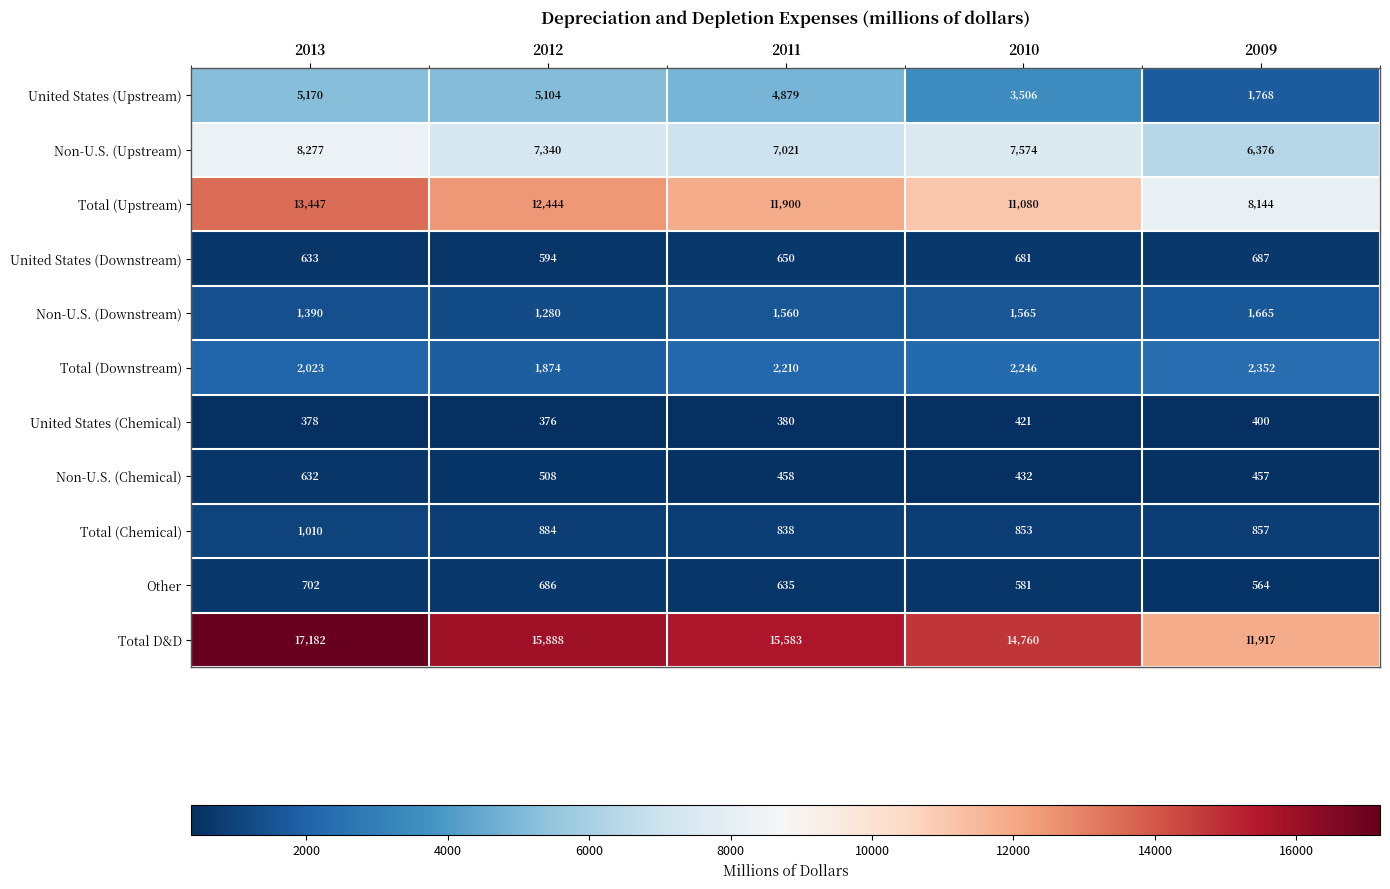

What is the difference between the highest and lowest values at 2011?

15203